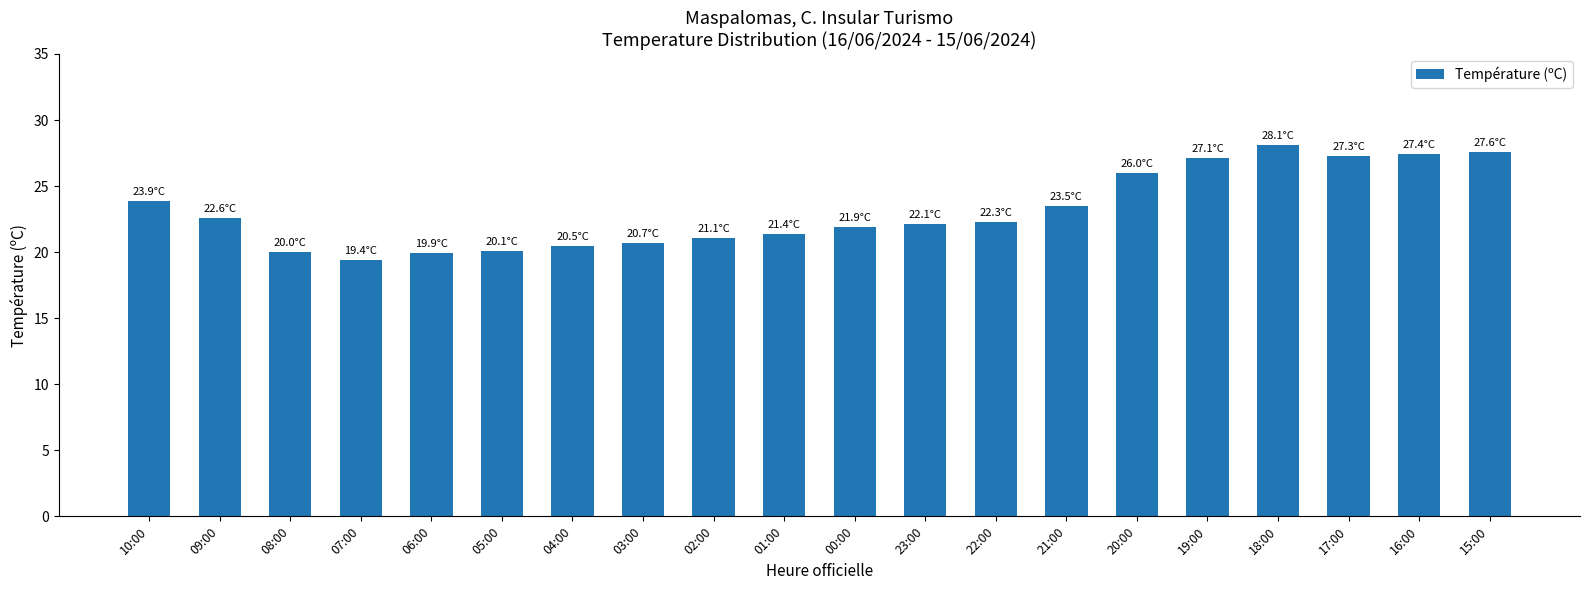

What is the ratio of the value at 23:00 to the value at 00:00?

1.0